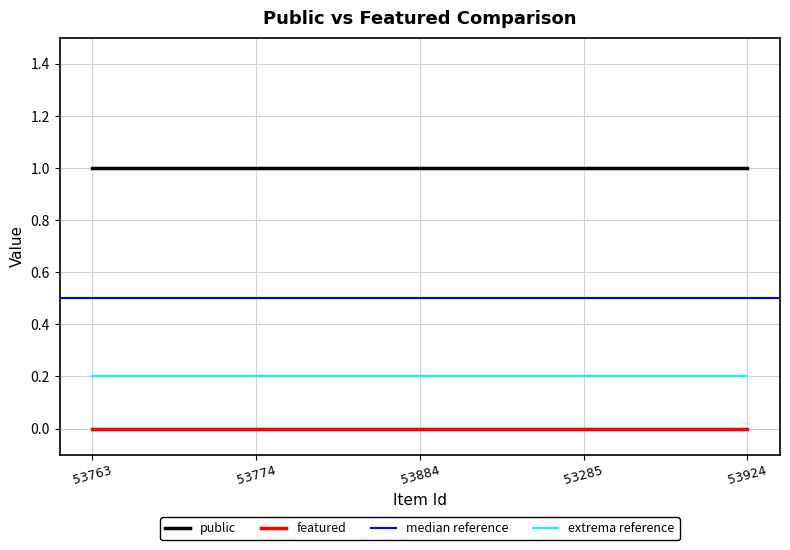

True or false: public and featured cross at least once.

False